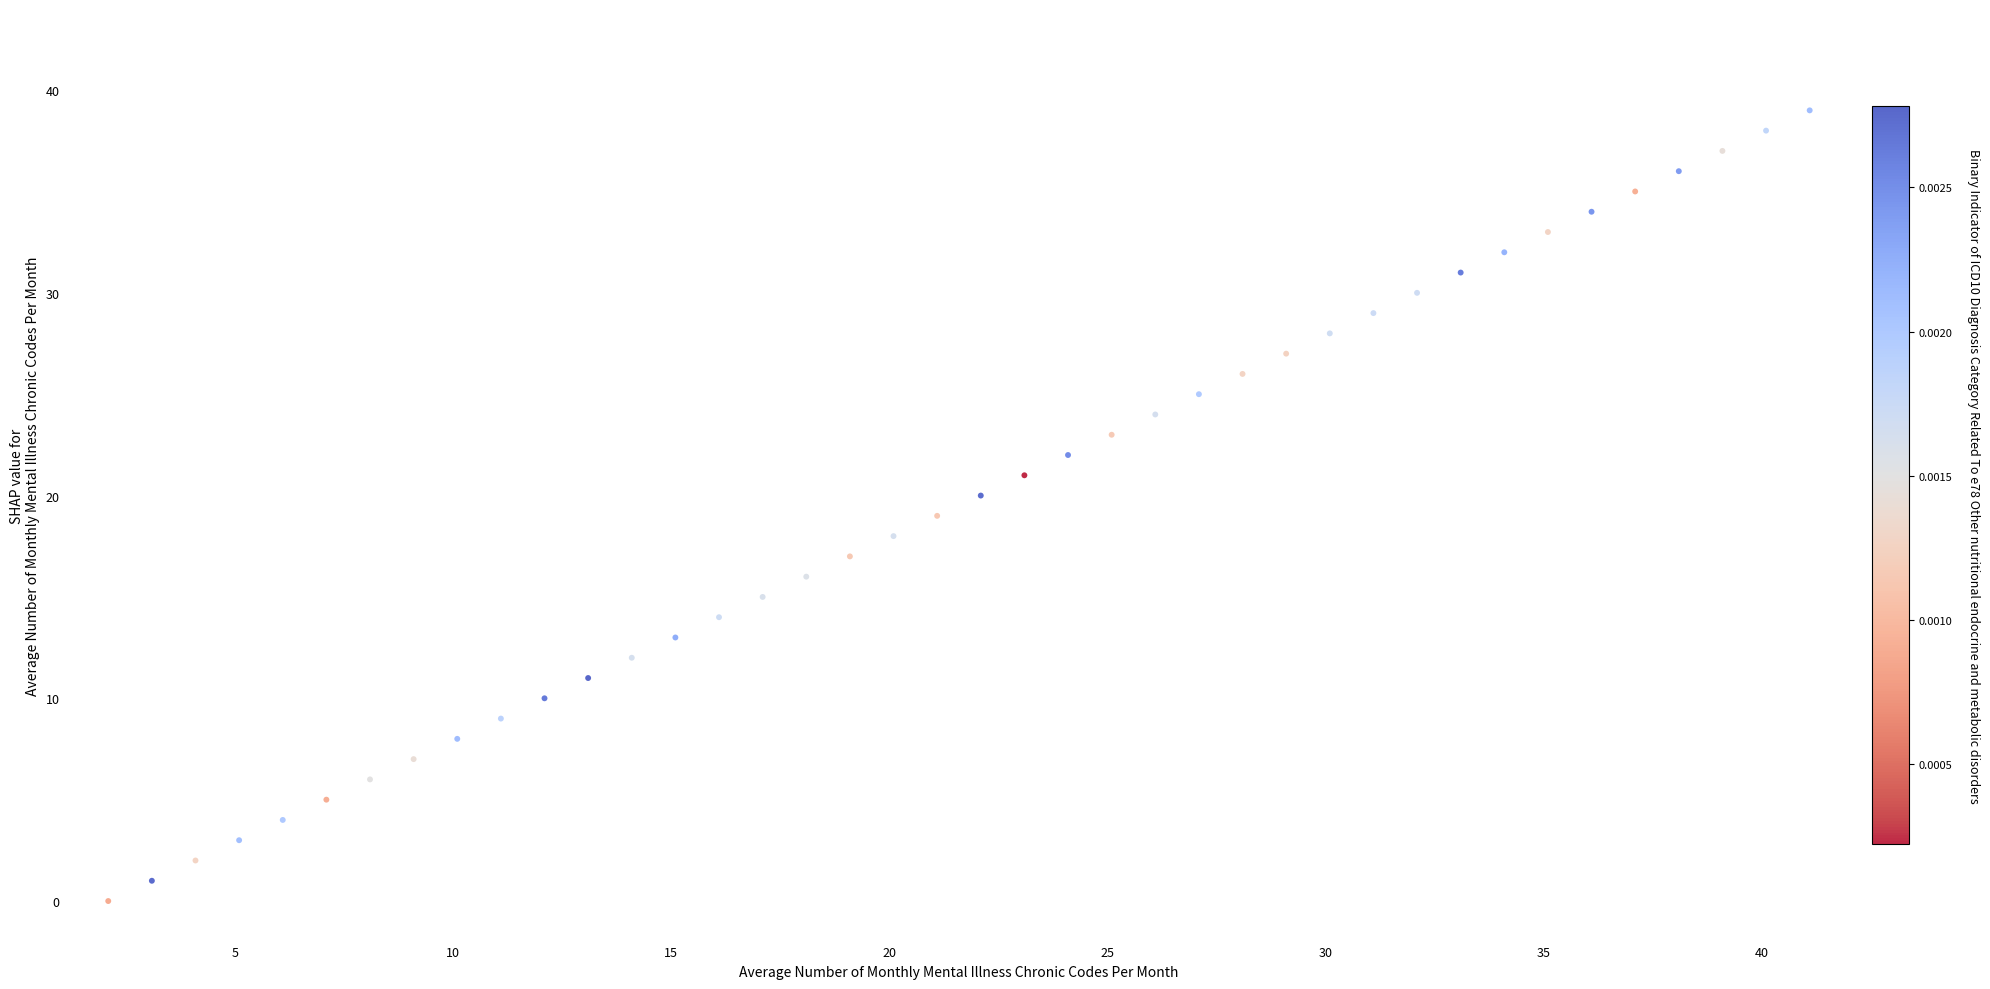

What is the range of Y values (max minus min)?

39